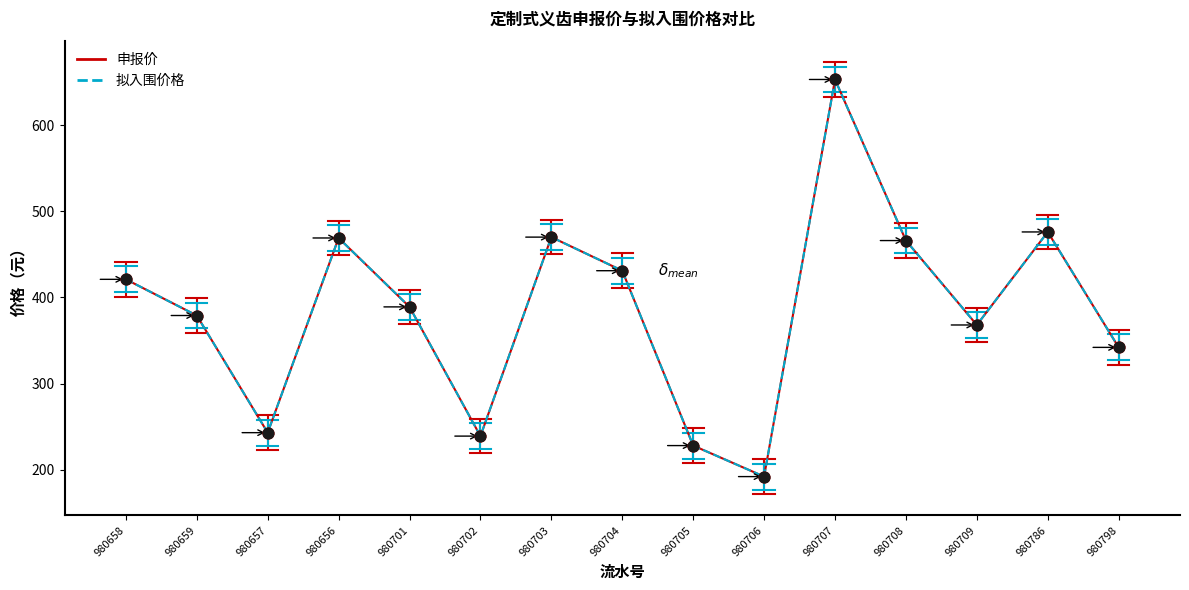

Is this an area chart (filled region under the line)?

No